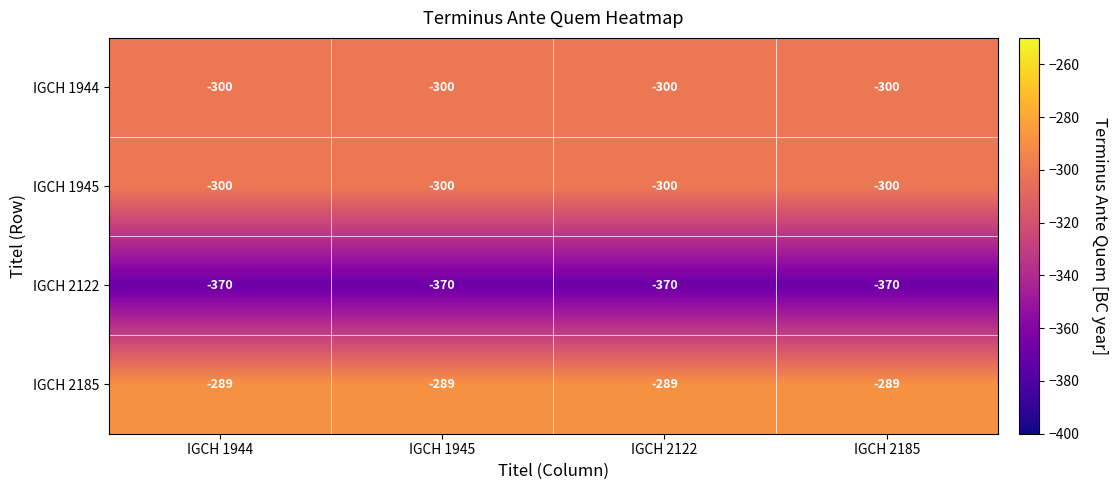

What is the approximate value of IGCH 1945 at IGCH 2185?

-300